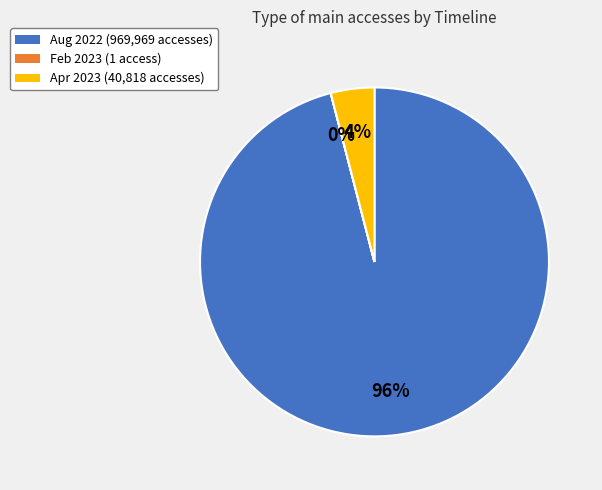

Is there a majority slice in this chart?

Yes